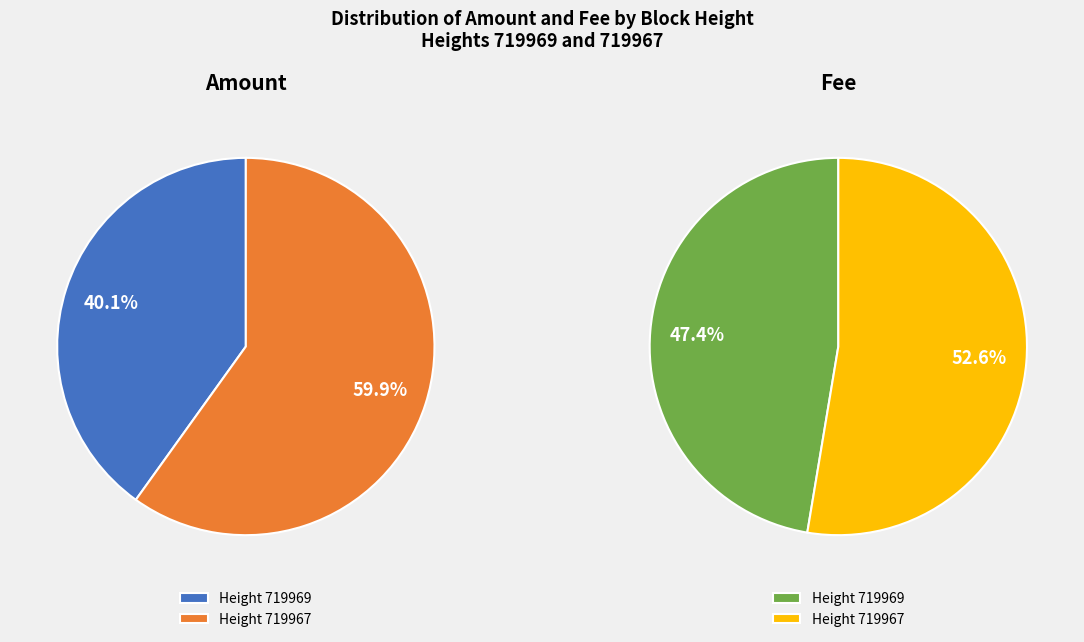

Does 719969 represent more than half of the total?

No